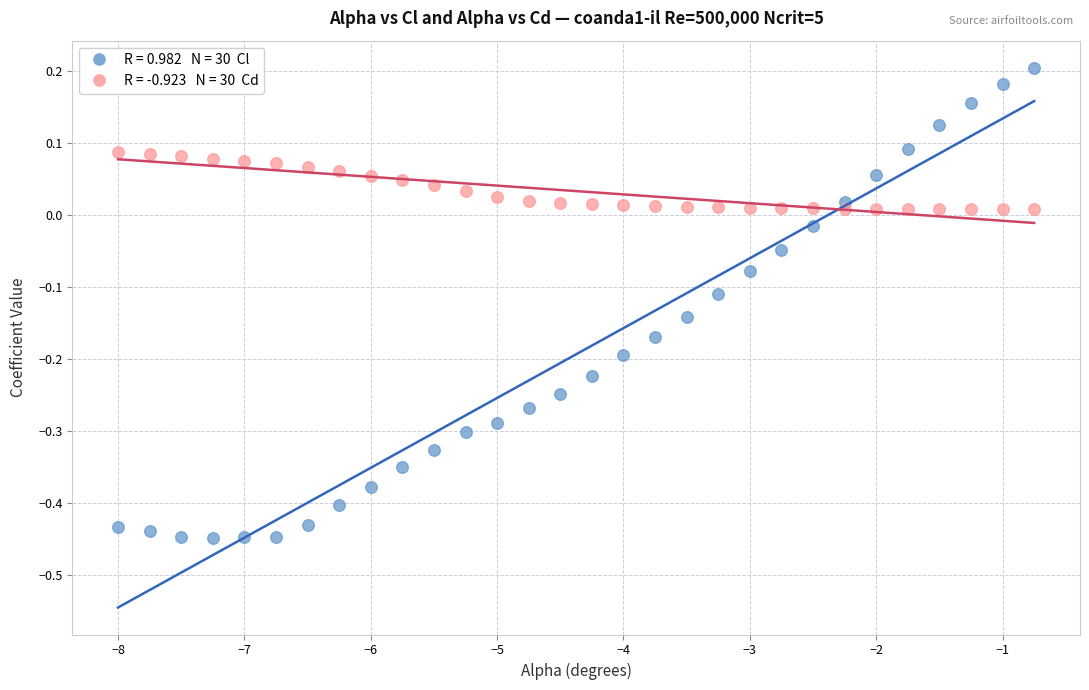

Across all data points, what is the range of Y values (max minus min)?

0.7